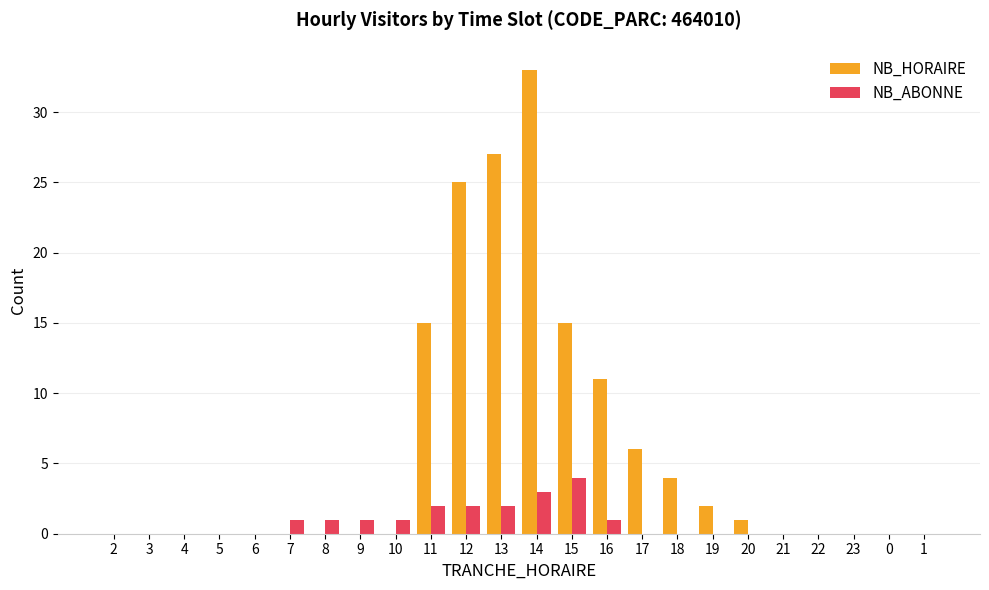

What is the sum of the NB_HORAIRE values at 12 and 8?

25